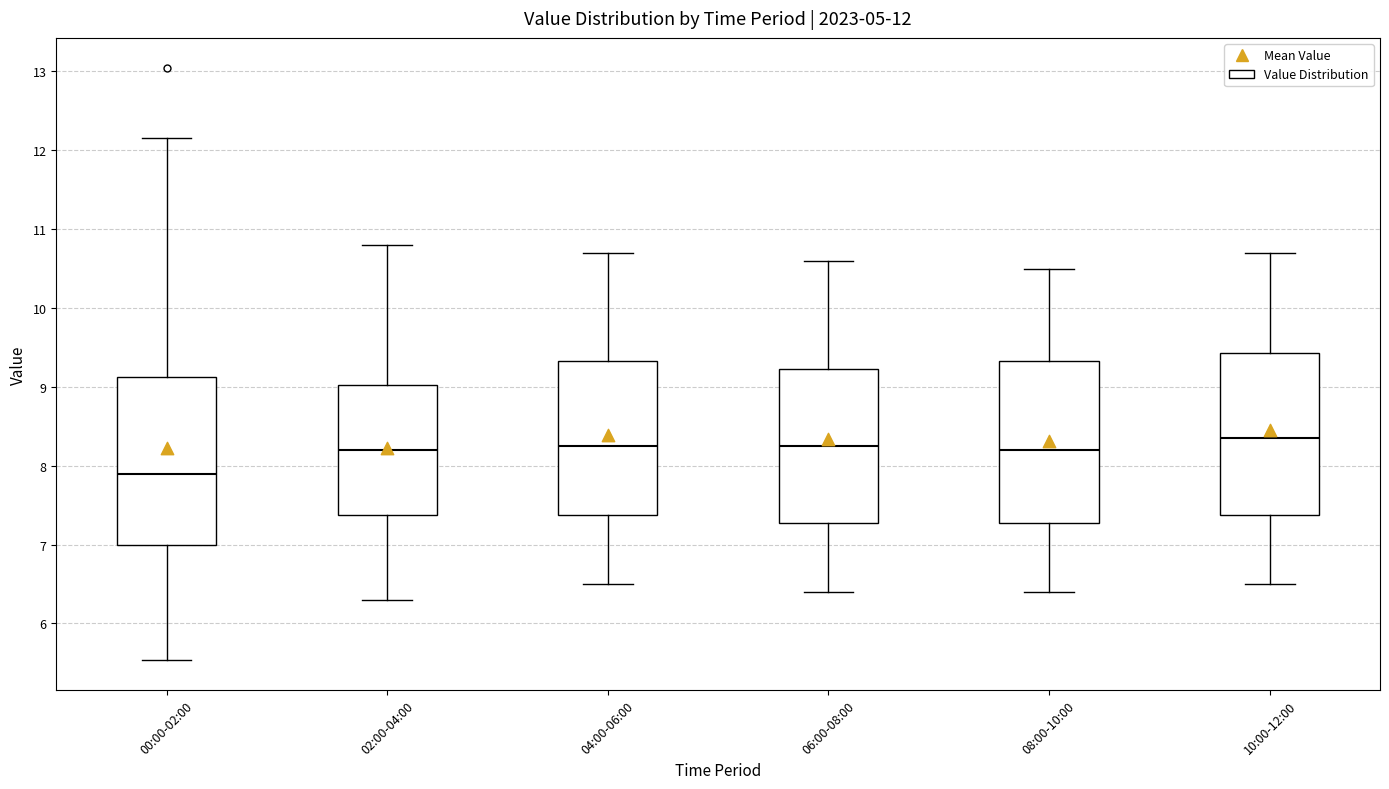

Which box has the highest median line?

10:00-12:00